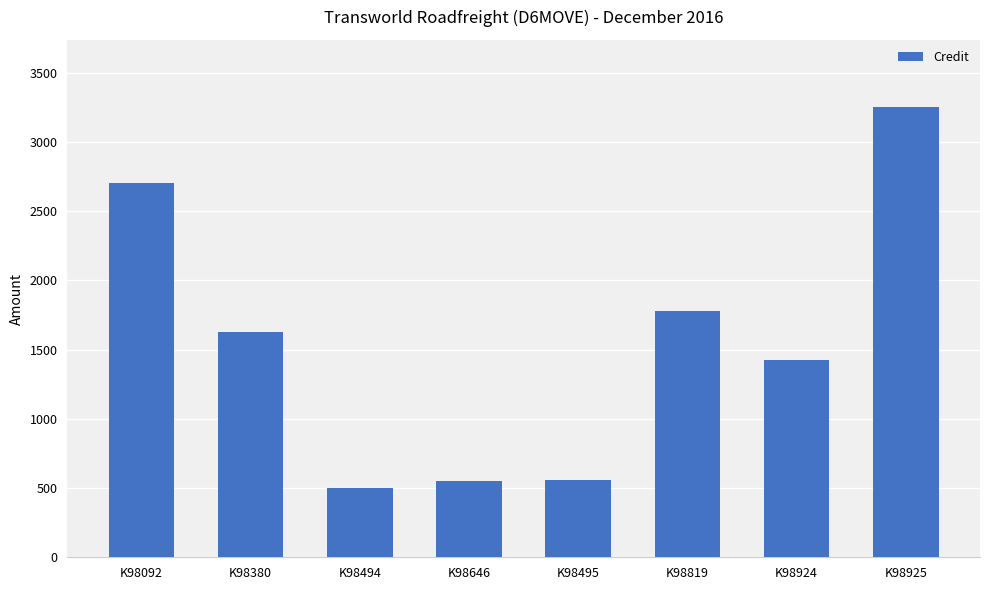

What is the change in value from K98646 to K98819?

+1225.0